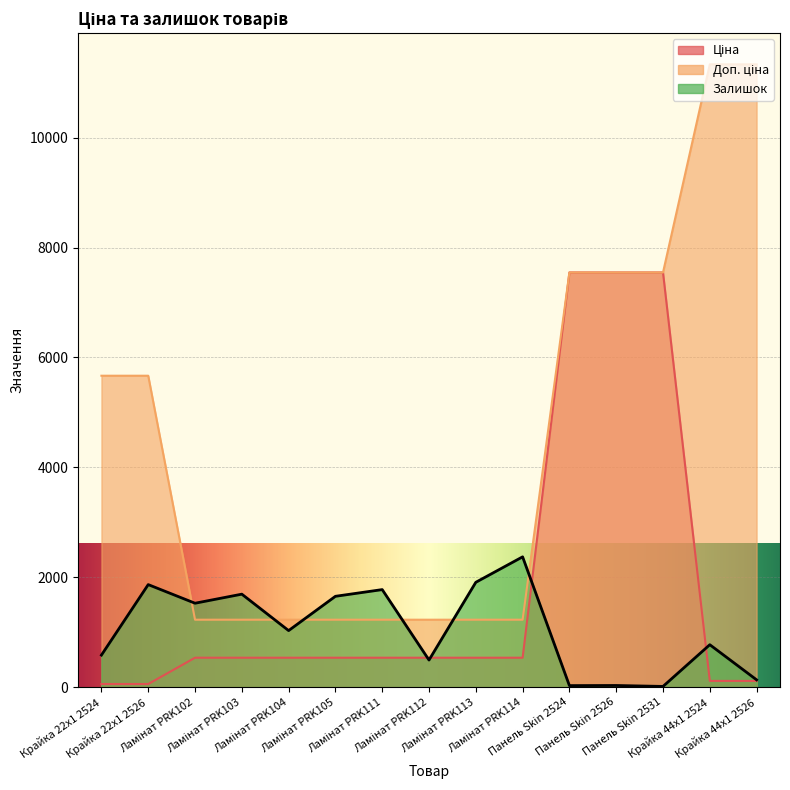

Between Крайка 22x1 2524 and Ламінат PRK113, which series saw the biggest shift?

Доп. ціна